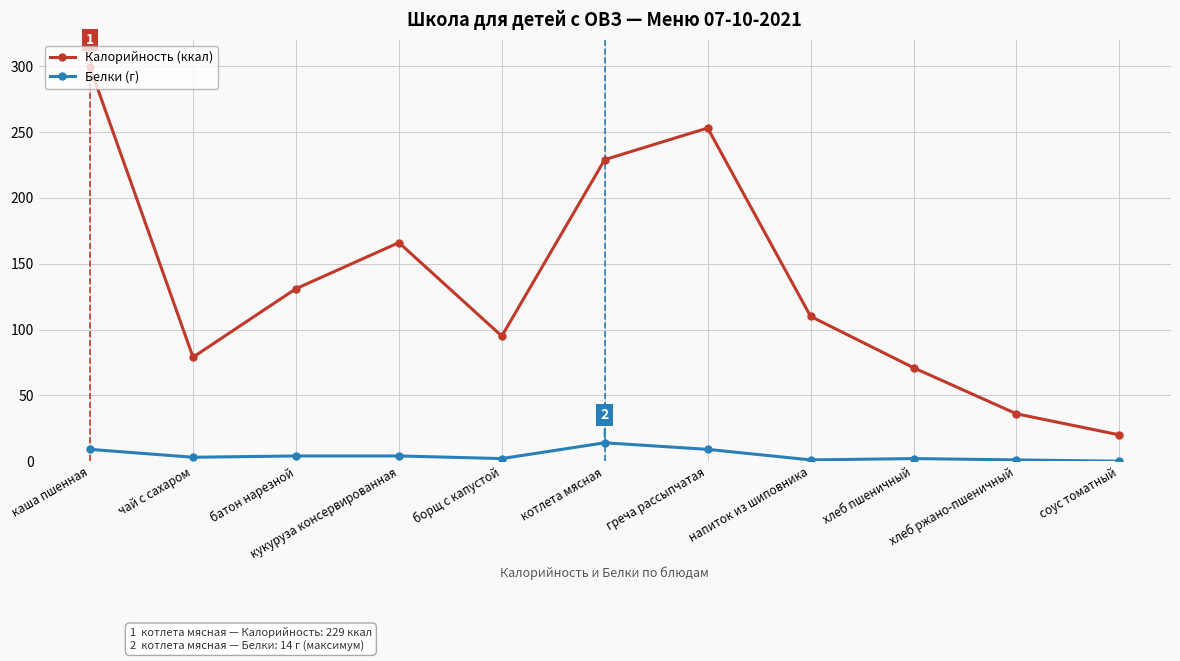

What is the label of the 6th point from the right?

котлета мясная